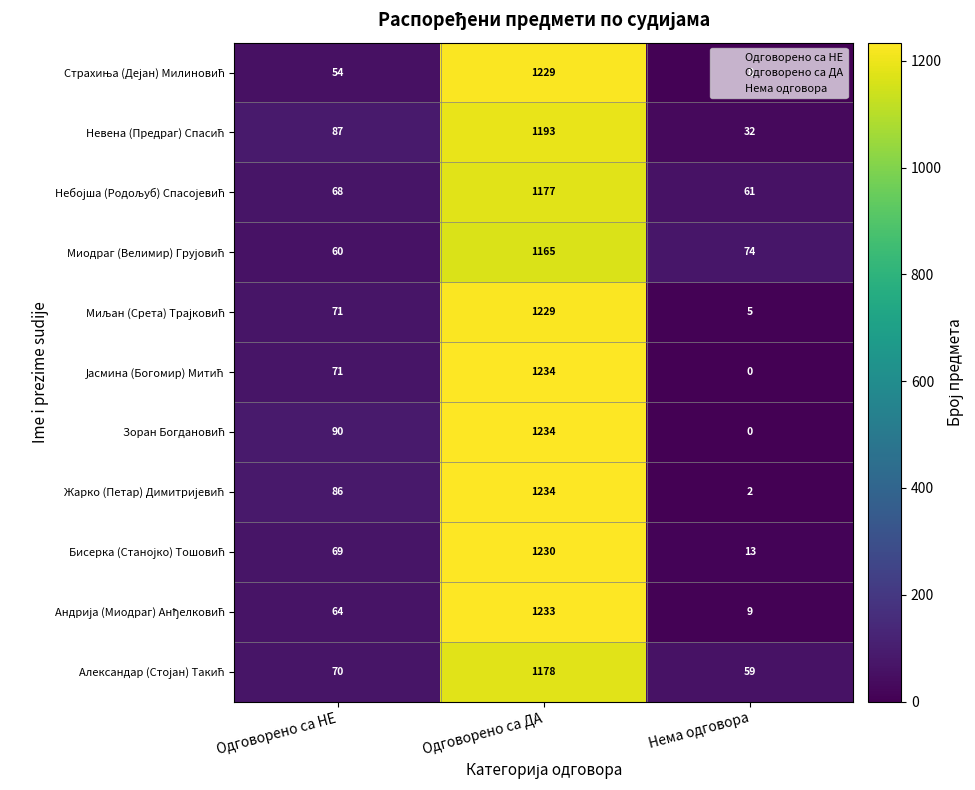

At which category is the sum across all series the highest?

Одговорено са ДА